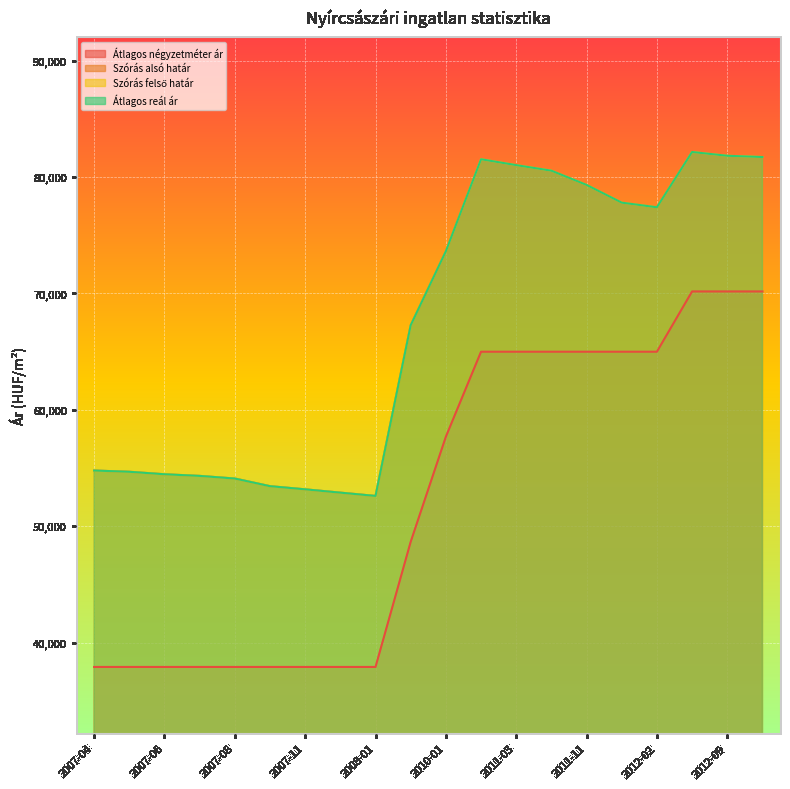

True or false: Szórás alsó határ and Átlagos reál ár cross at least once.

False